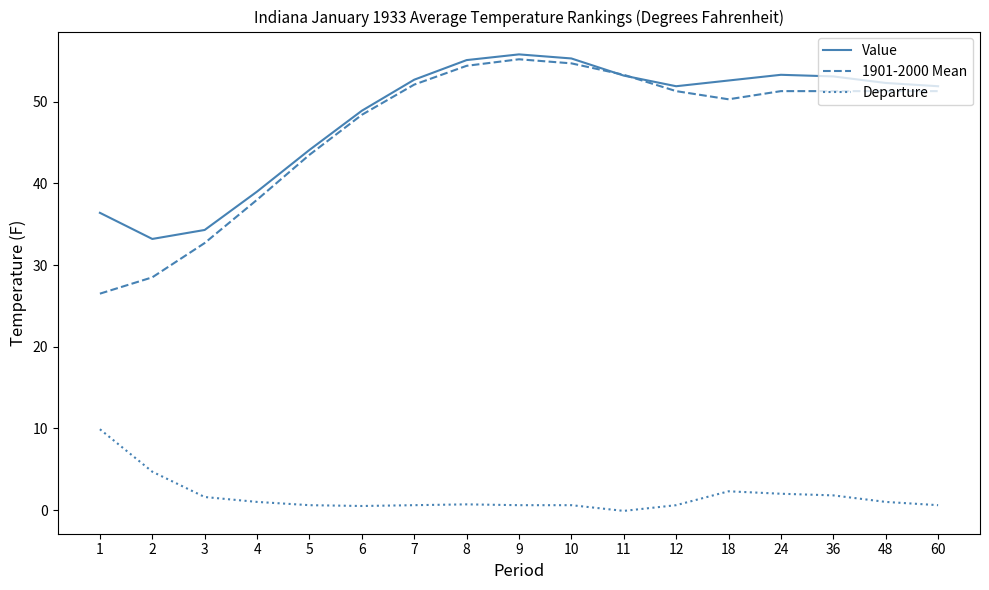

What are all the series names shown in the legend?

Value, 1901-2000 Mean, Departure